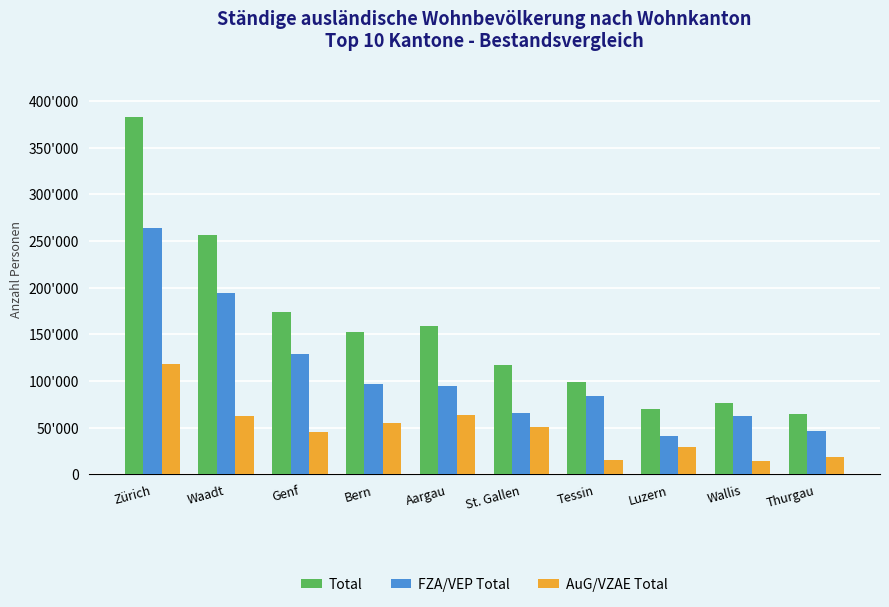

Are the bars grouped side by side (vs. stacked)?

Yes